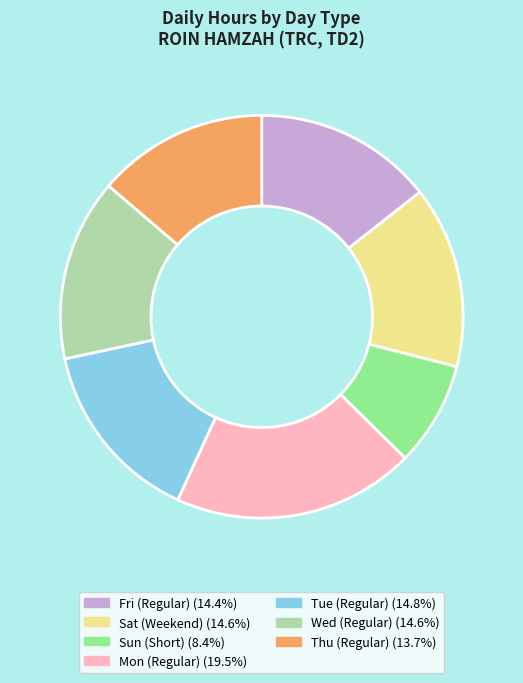

Is the sum of Tue (Regular) (14.8%) and Thu (Regular) (13.7%) greater than half?

No